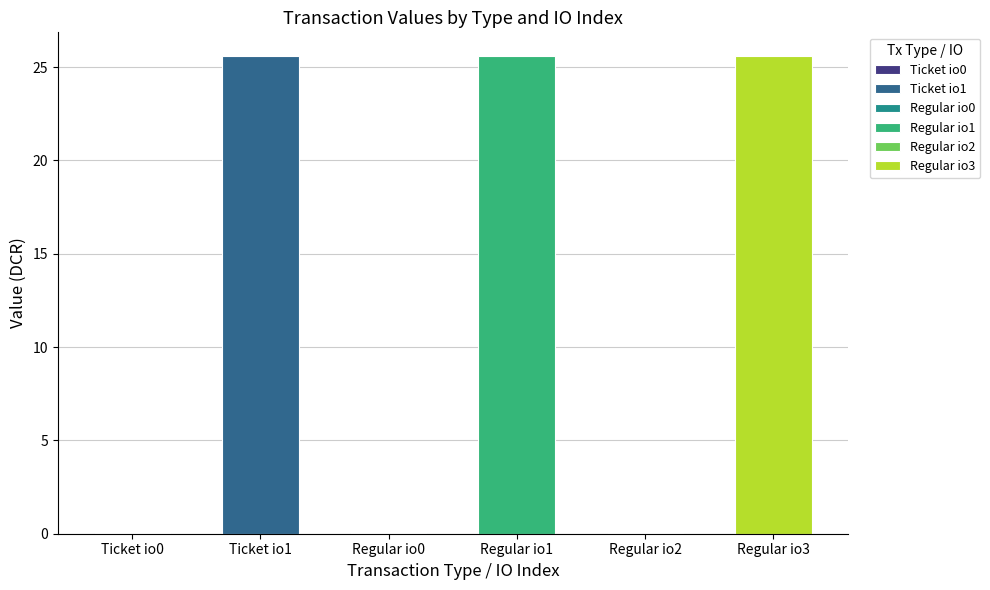

At io_index 0, list the series in order from largest to smallest.

Ticket, Regular